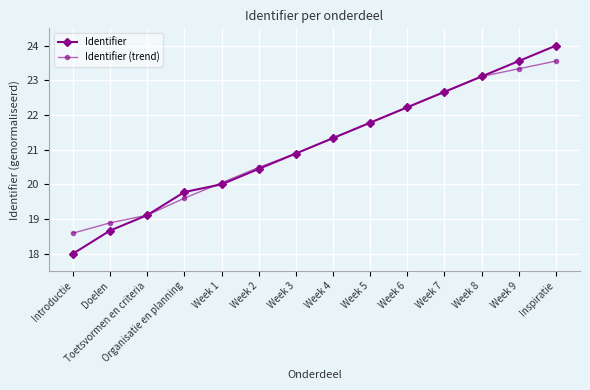

Reading right to left, transcribe all the data shown in this chart.

Identifier: Inspiratie=24.0	Week 9=23.6	Week 8=23.1	Week 7=22.7	Week 6=22.2	Week 5=21.8	Week 4=21.3	Week 3=20.9	Week 2=20.4	Week 1=20.0	Organisatie en planning=19.8	Toetsvormen en criteria=19.1	Doelen=18.7	Introductie=18.0
Identifier (trend): Inspiratie=23.6	Week 9=23.3	Week 8=23.1	Week 7=22.7	Week 6=22.2	Week 5=21.8	Week 4=21.3	Week 3=20.9	Week 2=20.5	Week 1=20.0	Organisatie en planning=19.6	Toetsvormen en criteria=19.1	Doelen=18.9	Introductie=18.6